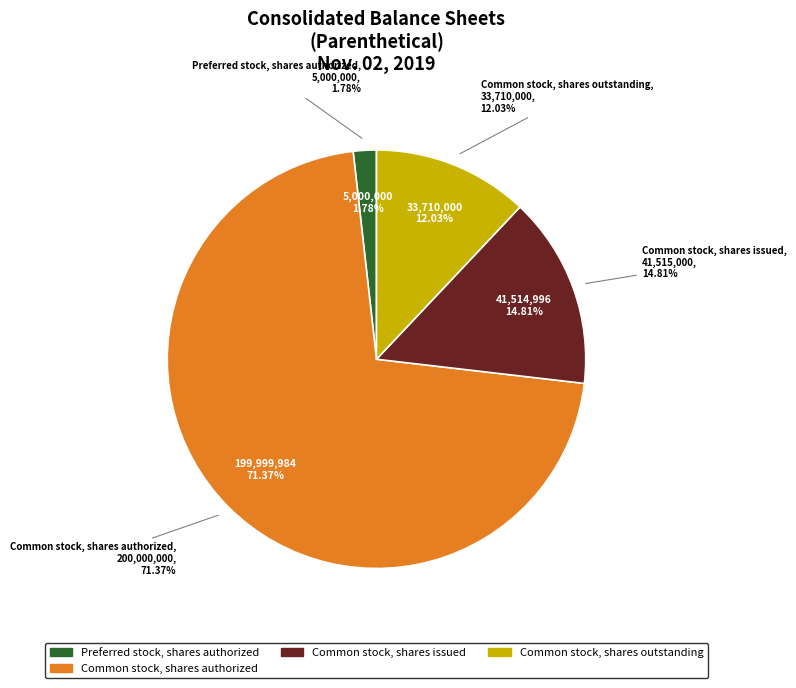

What is the largest slice in the pie chart?

Common stock, shares authorized